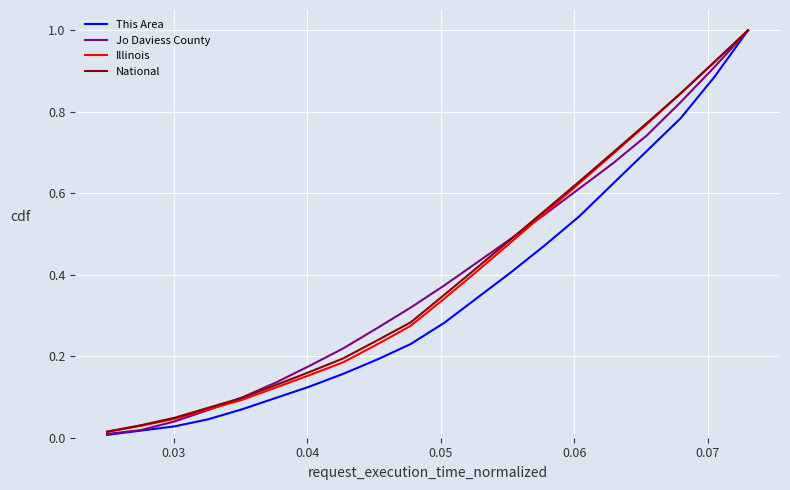

Which series has the largest range (max minus min)?

This Area